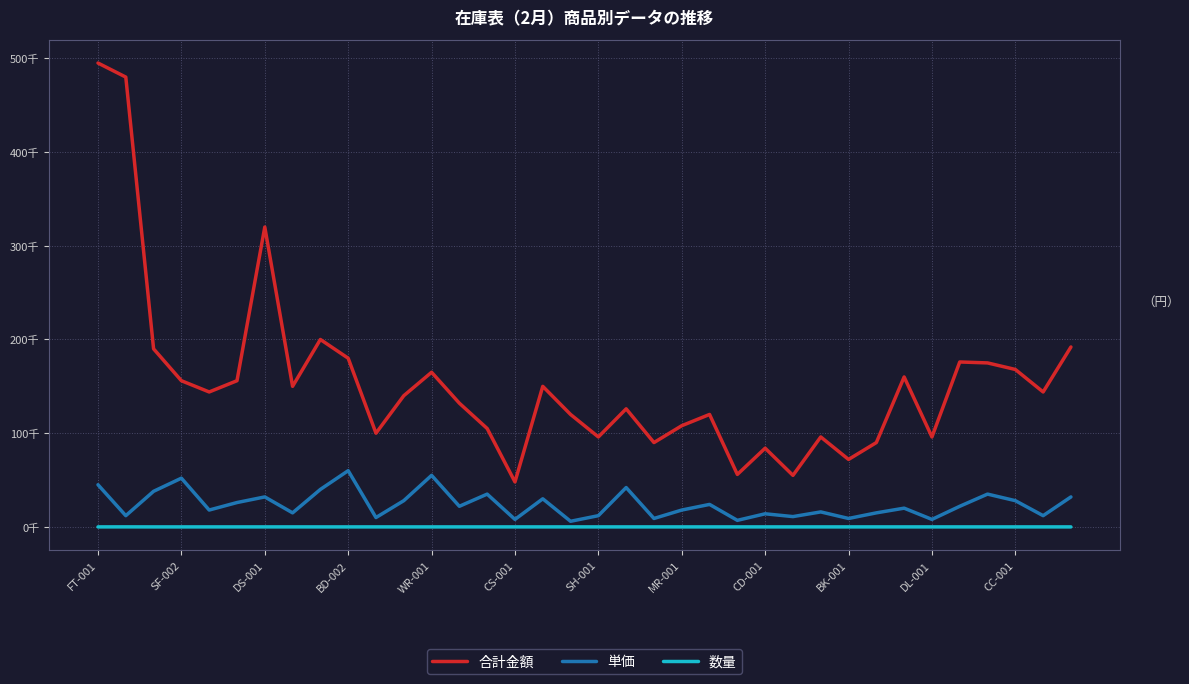

True or false: 合計金額 and 単価 cross at least once.

False